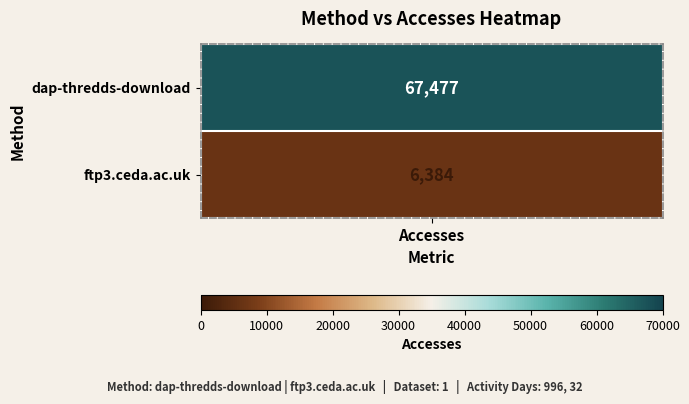

What value does the data have at dap-thredds-download, to the nearest 100?

67500